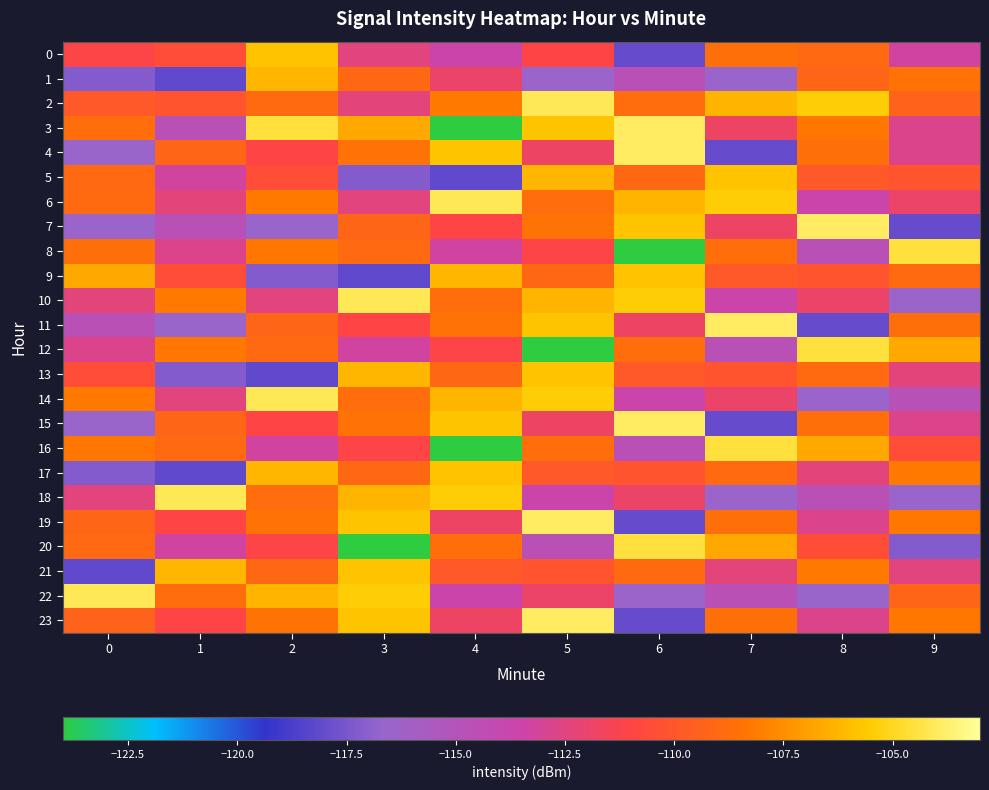

Which category has the lowest value across all series?

4